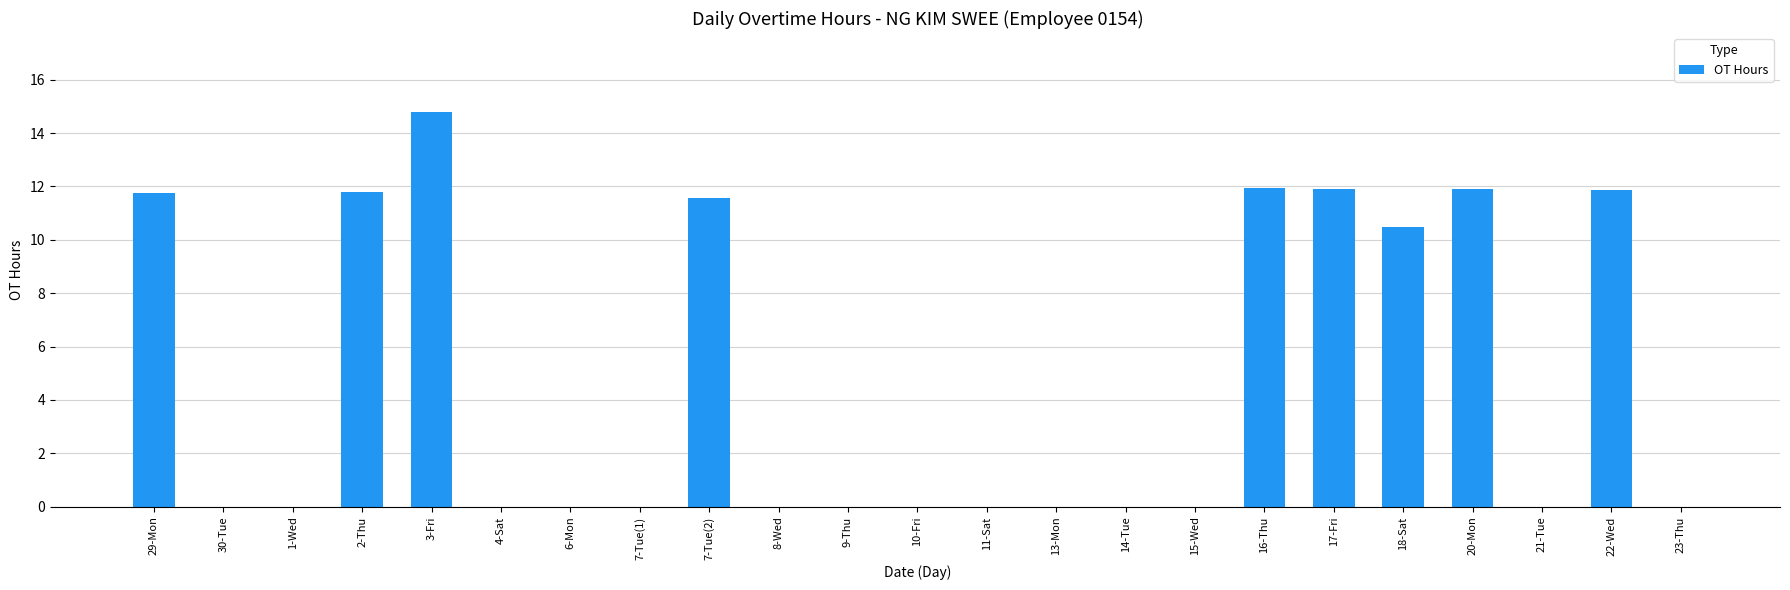

Which category has the highest value across all series?

3-Fri